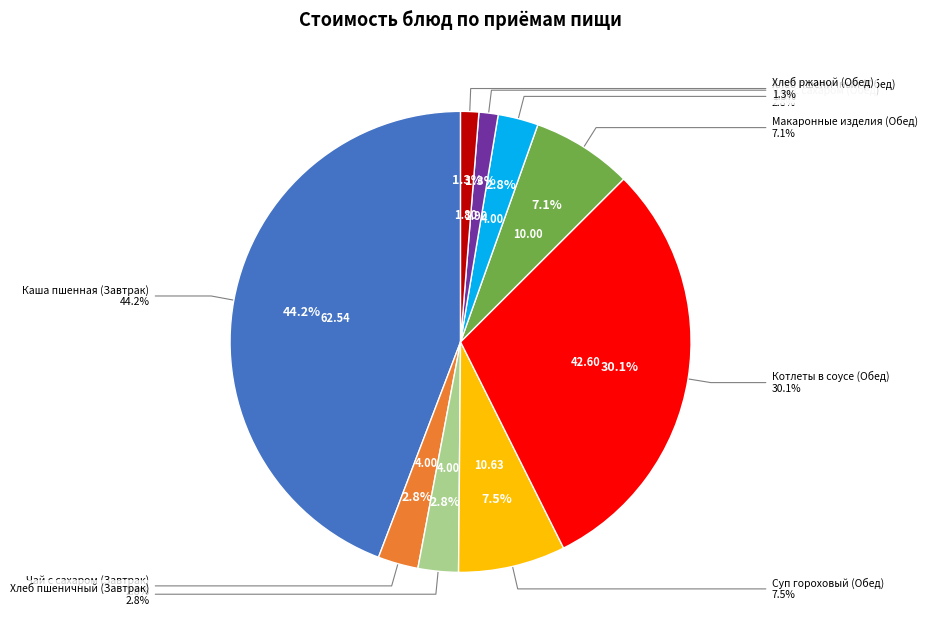

To the nearest percent, what is the difference between the Каша пшенная (Завтрак) and Хлеб пшеничный (Обед) slice percentages?

43%